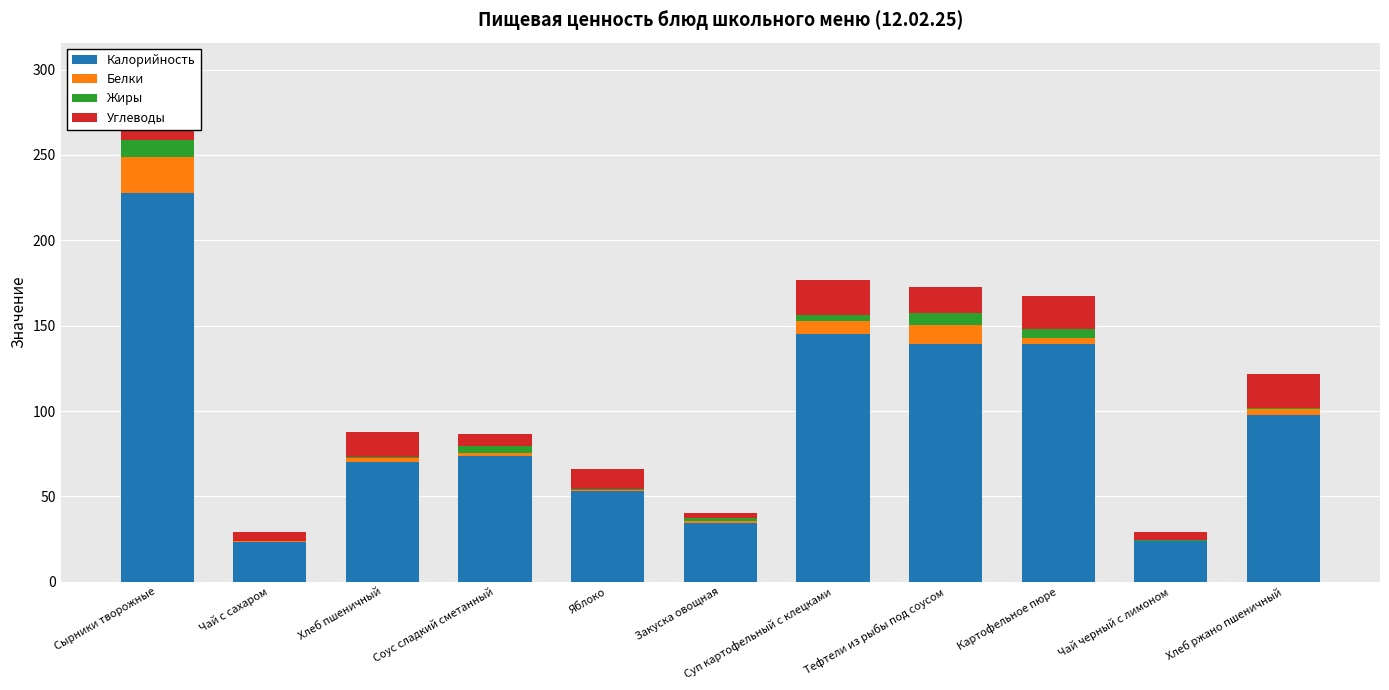

What is the approximate value of Калорийность at Тефтели из рыбы под соусом?

139.3